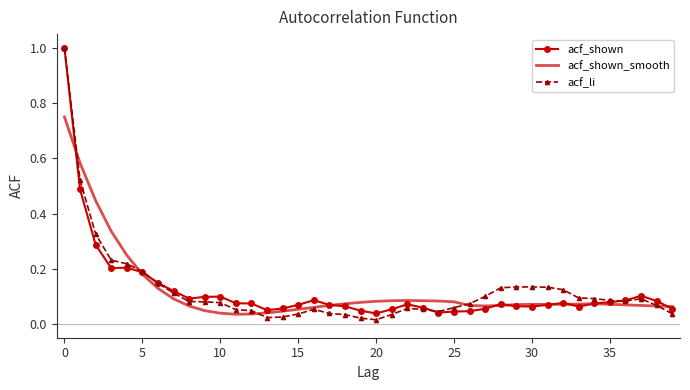

Which series has the widest spread of values?

acf_li